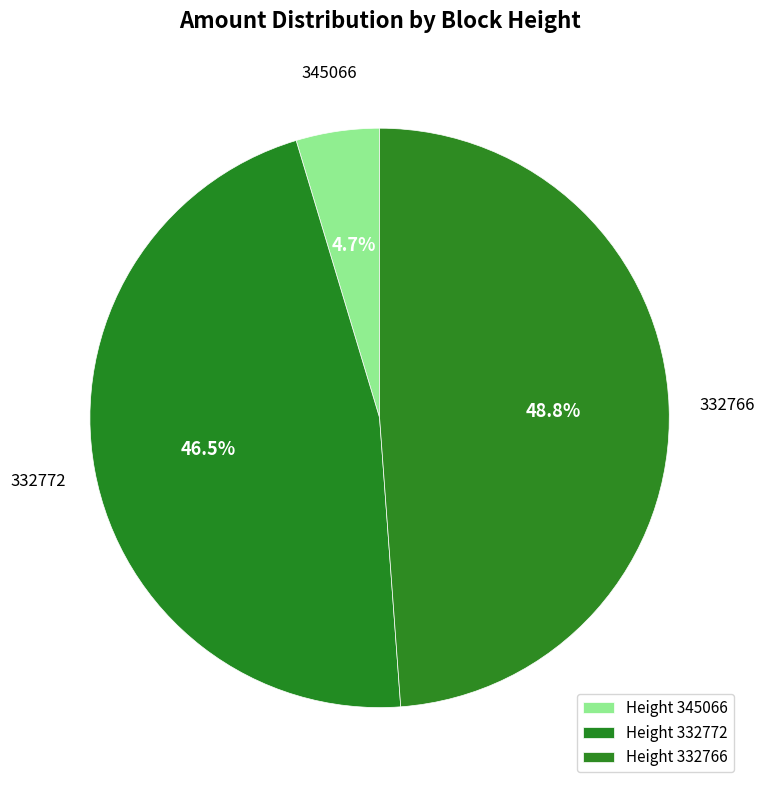

Is there any slice that represents more than half of the pie?

No